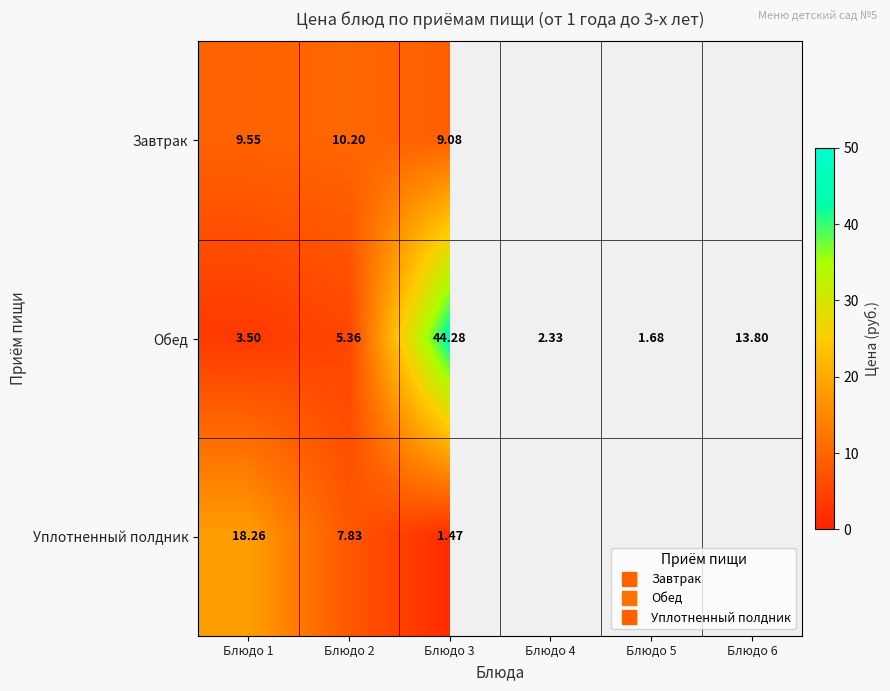

What is the maximum value shown in the chart?

44.3